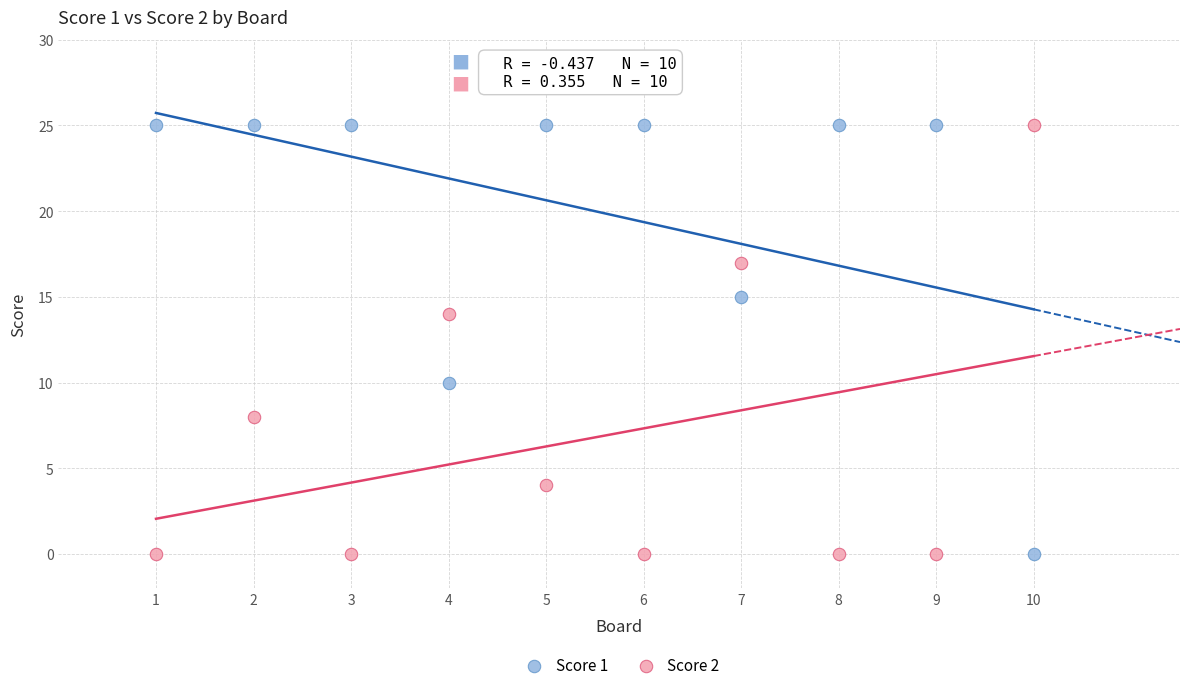

What are all the series names shown in the legend?

Score 1, Score 2